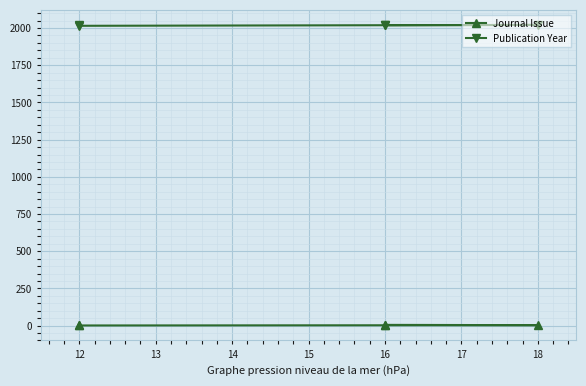

At which category does Publication Year reach its first local valley?

12